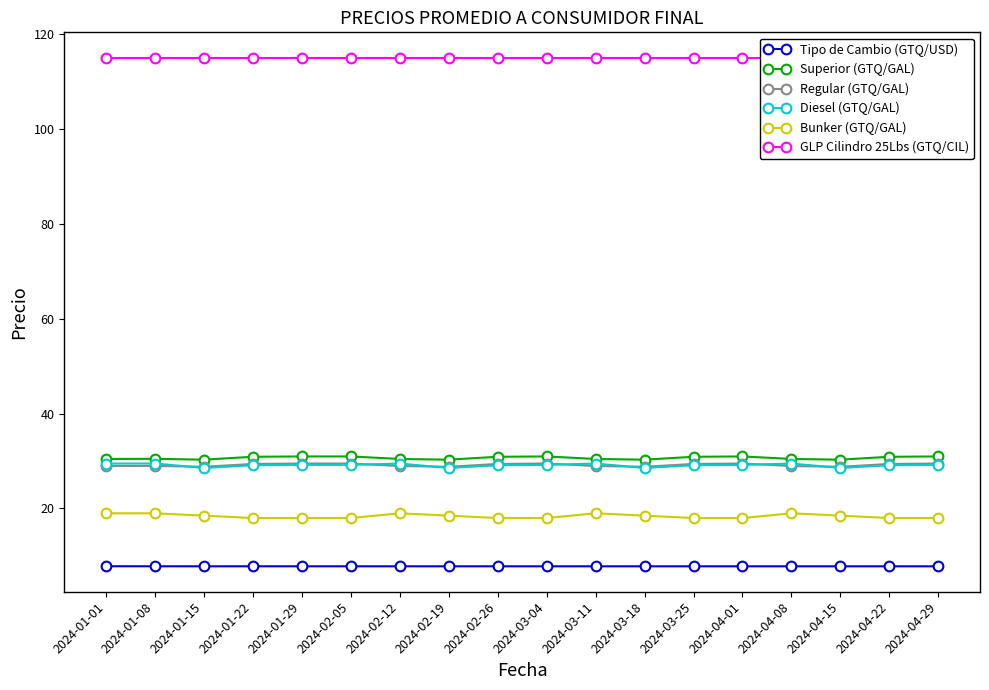

What are all the series names shown in the legend?

Tipo de Cambio (GTQ/USD), Superior (GTQ/GAL), Regular (GTQ/GAL), Diesel (GTQ/GAL), Bunker (GTQ/GAL), GLP Cilindro 25Lbs (GTQ/CIL)